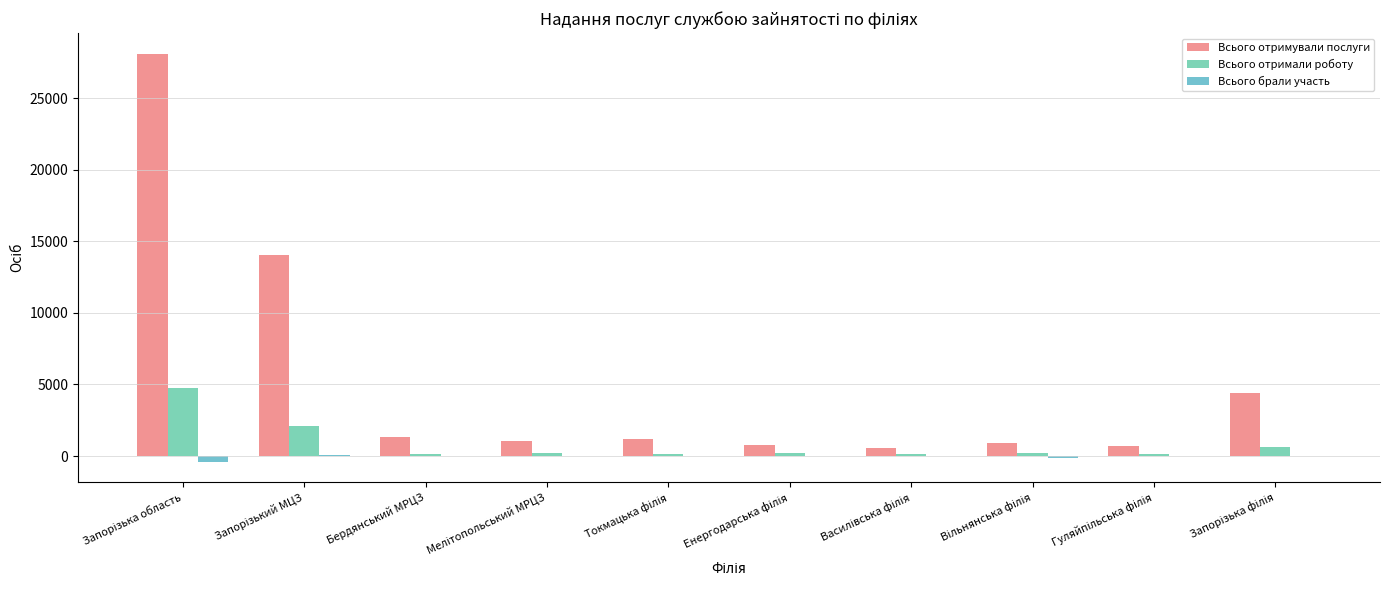

Count the number of data series in this chart.

3